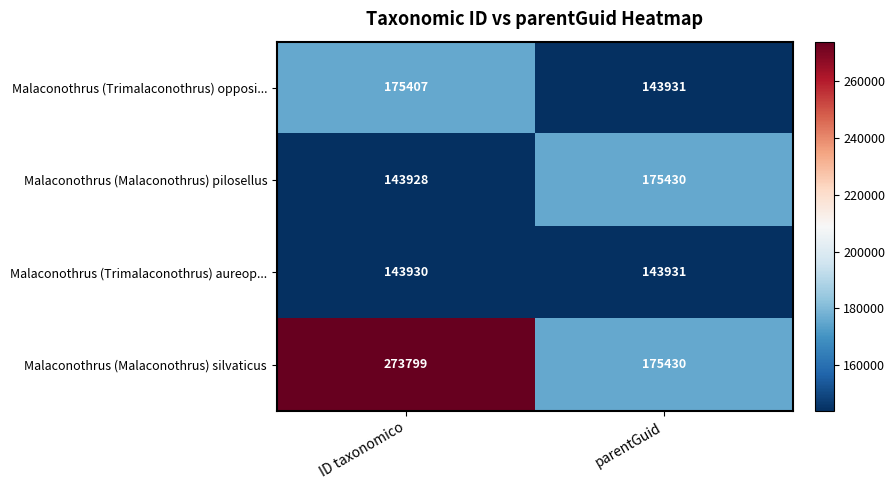

What is the greatest value displayed?

273799